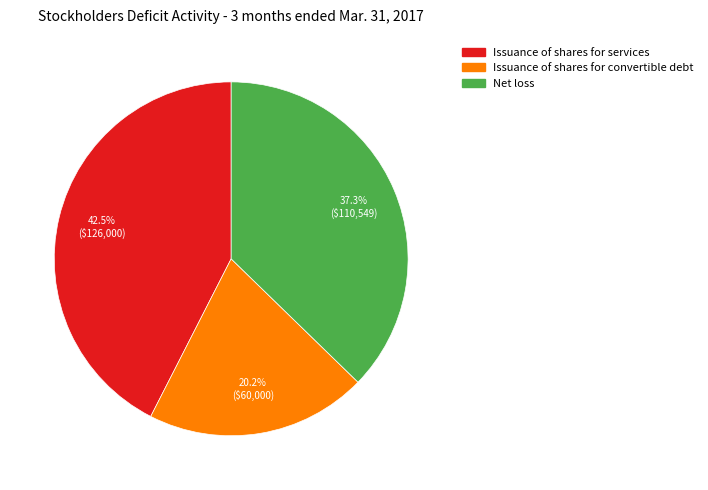

To the nearest percent, what portion does Issuance of shares for convertible debt represent?

20%